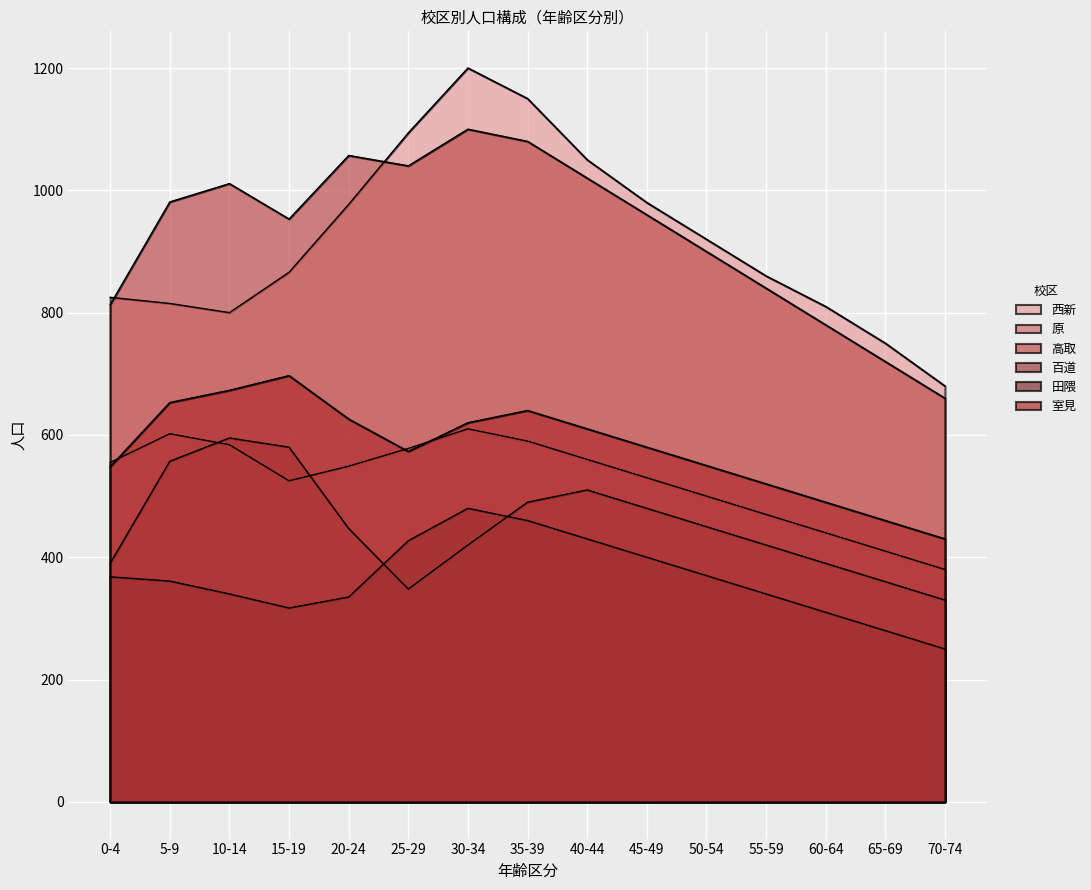

The value of 田隈 at 20-24 is 335. True or false?

True